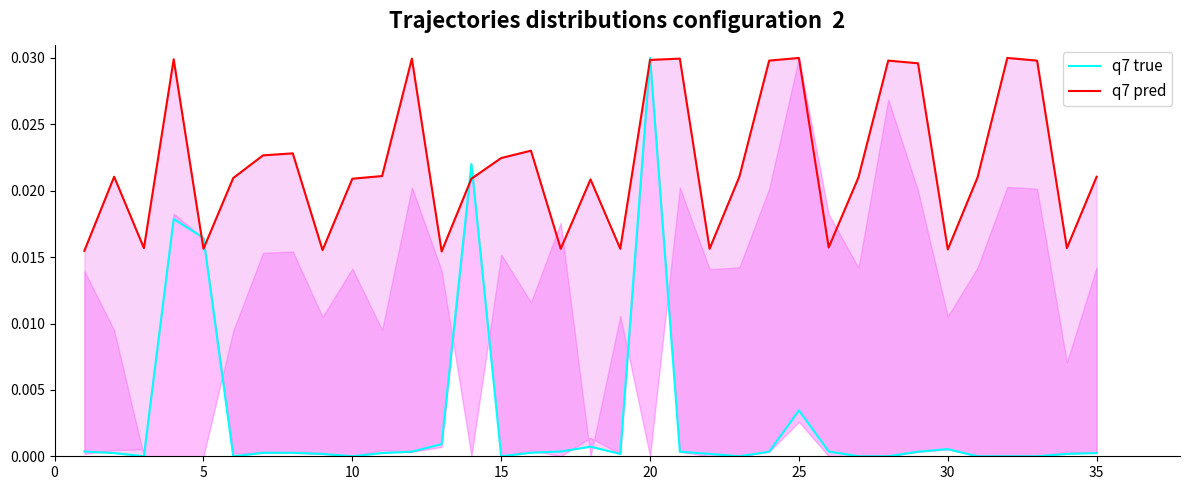

How many values in q7 true are above zero?

25